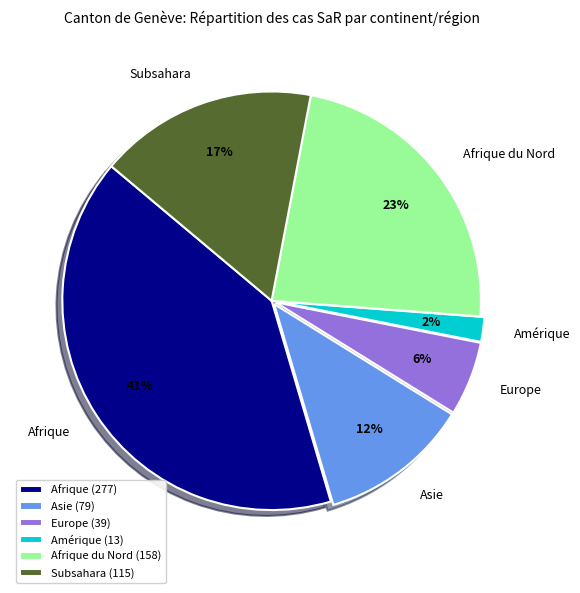

Which has a higher value, Afrique or Afrique du Nord?

Afrique